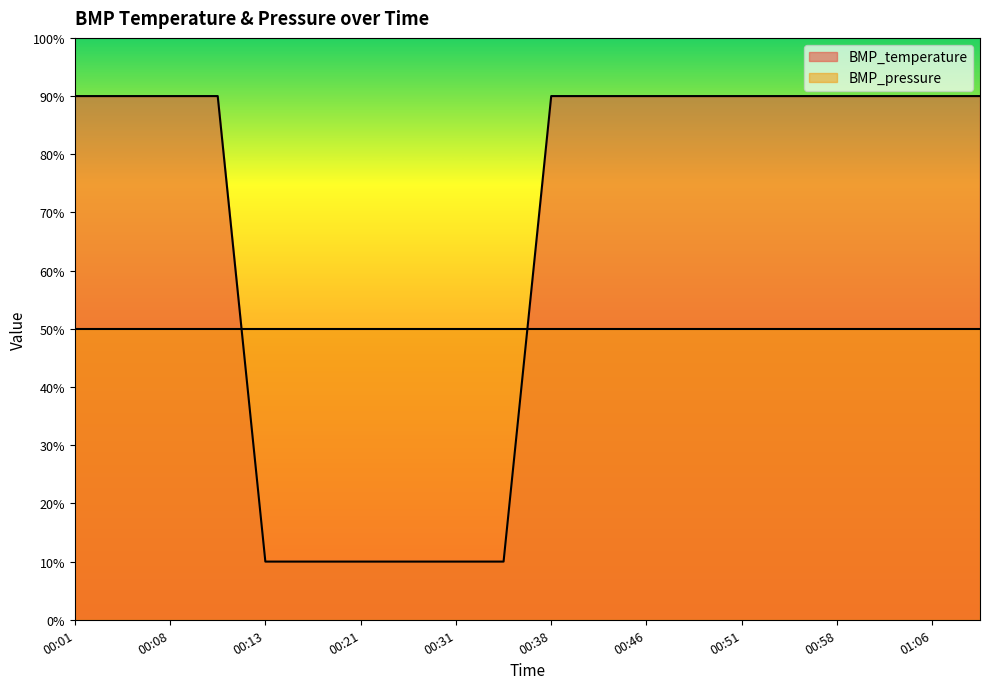

What is the greatest value displayed?

90